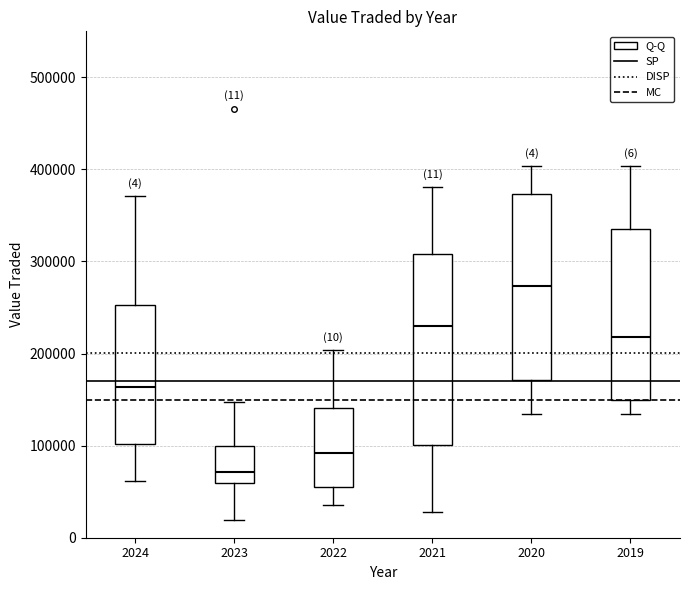

Which box's median line is the highest?

2020